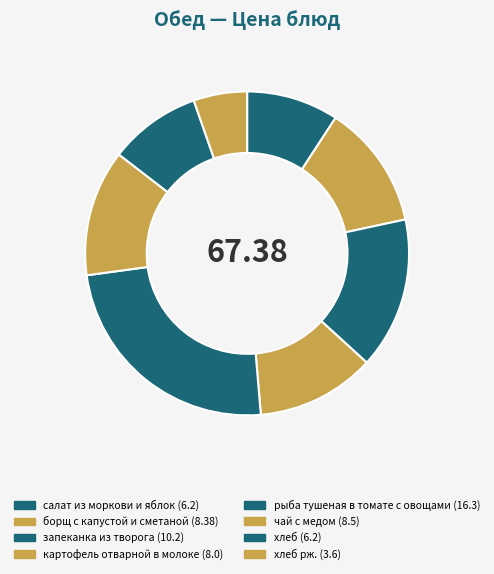

Count the number of slices in the pie.

8